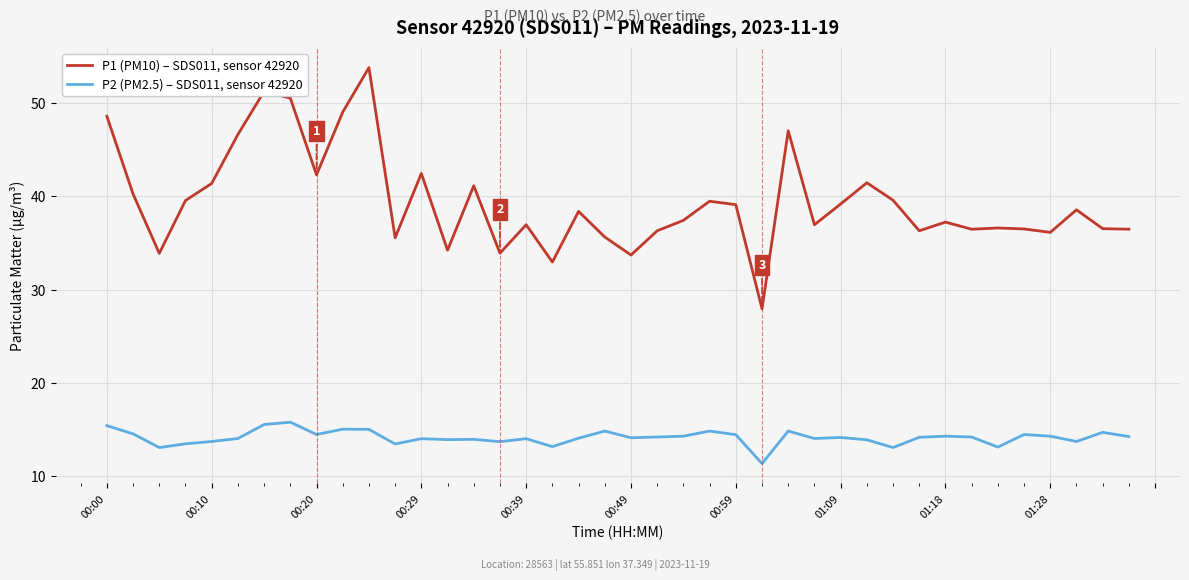

Which series has the largest range (max minus min)?

P1 (PM10) – SDS011, sensor 42920